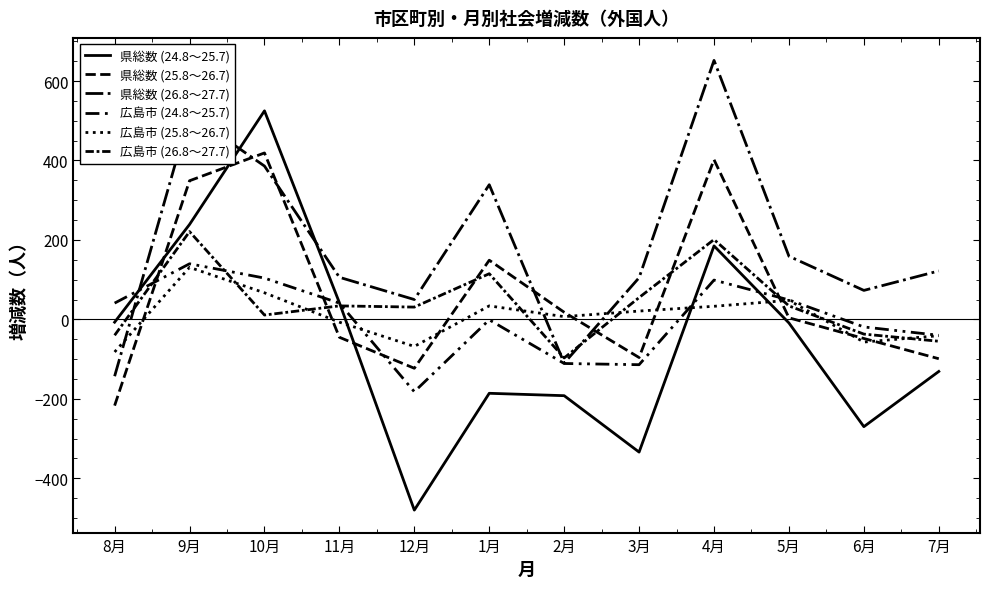

Is it true that 広島市 (26.8～27.7) equals 221 at 9月?

True